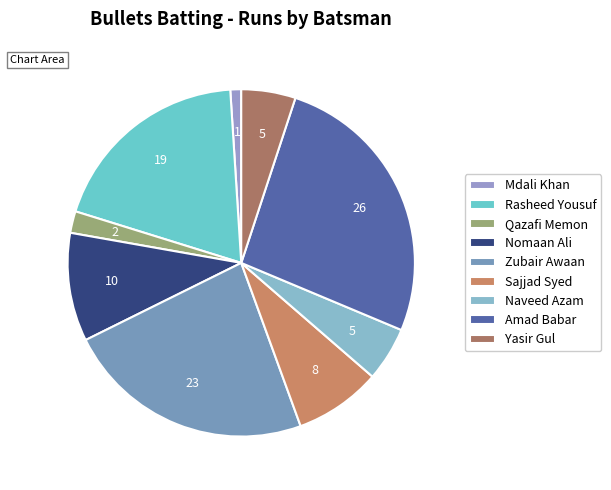

What percentage do Nomaan Ali and Rasheed Yousuf together represent?

29.3%